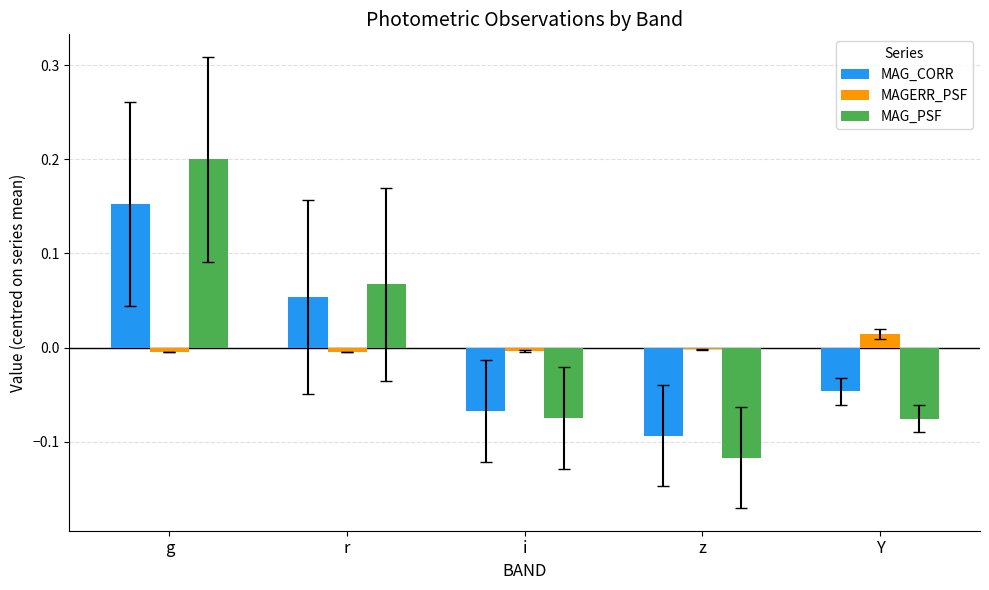

Which category has the highest value in the MAGERR_PSF series?

Y